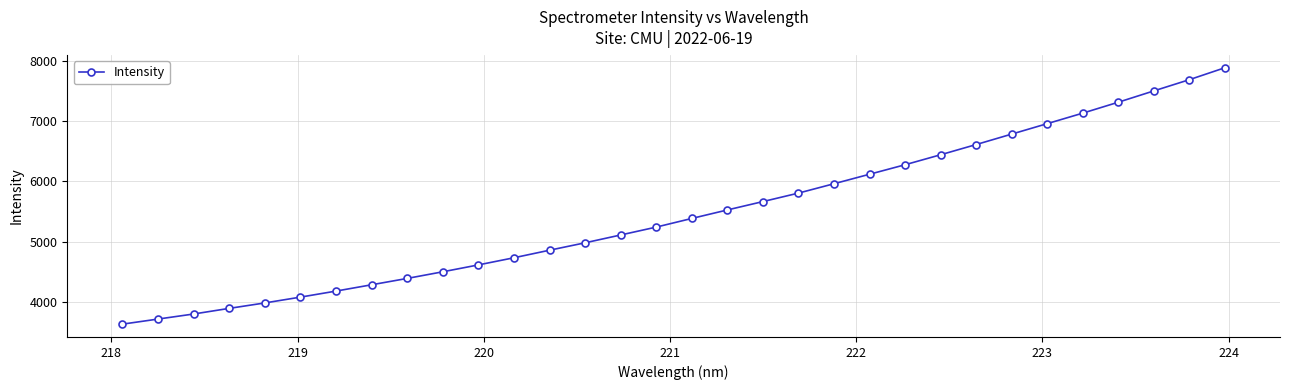

What is the minimum value shown in the chart?

3626.6